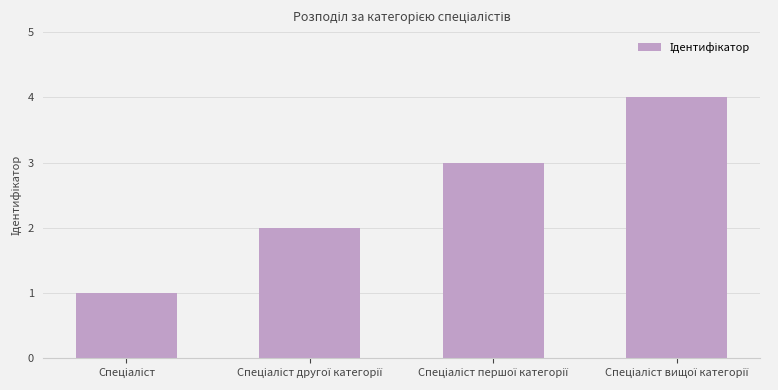

What is the greatest value displayed?

4